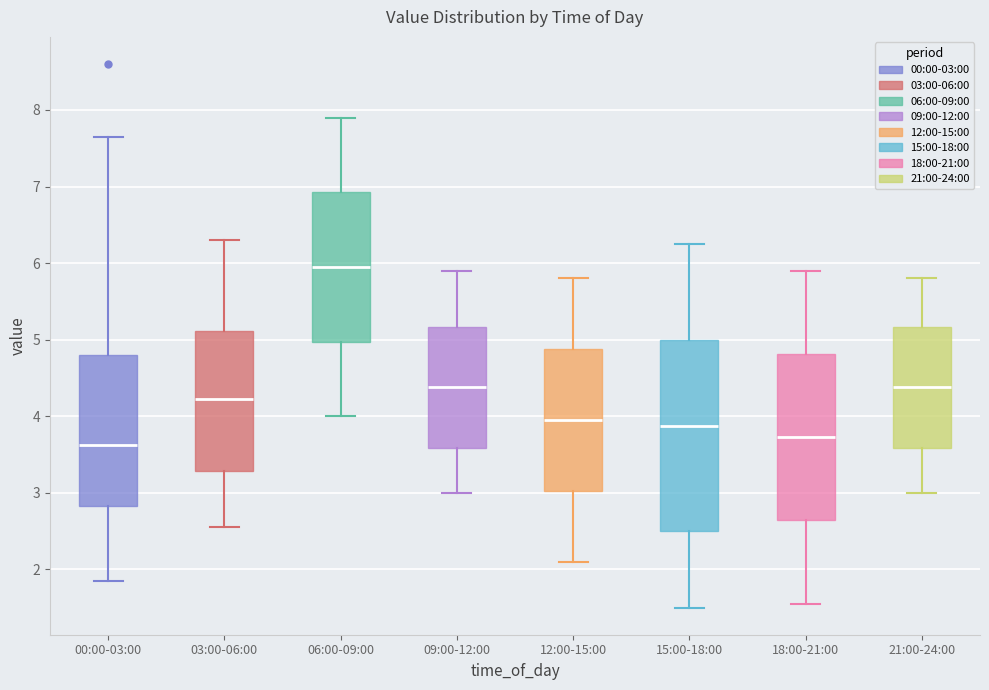

Reading left to right, read every box against the y-axis: the position of its median line, the range the box covers, and the ends of its whiskers. The values are not printed on the chart, so give them approximately, as read against the axis.

00:00-03:00: median 3.6, box 2.8 to 4.8, whiskers 1.9 to 7.7
03:00-06:00: median 4.2, box 3.3 to 5.1, whiskers 2.6 to 6.3
06:00-09:00: median 6.0, box 5.0 to 6.9, whiskers 4.0 to 7.9
09:00-12:00: median 4.4, box 3.6 to 5.2, whiskers 3.0 to 5.9
12:00-15:00: median 4.0, box 3.0 to 4.9, whiskers 2.1 to 5.8
15:00-18:00: median 3.9, box 2.5 to 5.0, whiskers 1.5 to 6.3
18:00-21:00: median 3.7, box 2.6 to 4.8, whiskers 1.6 to 5.9
21:00-24:00: median 4.4, box 3.6 to 5.2, whiskers 3.0 to 5.8